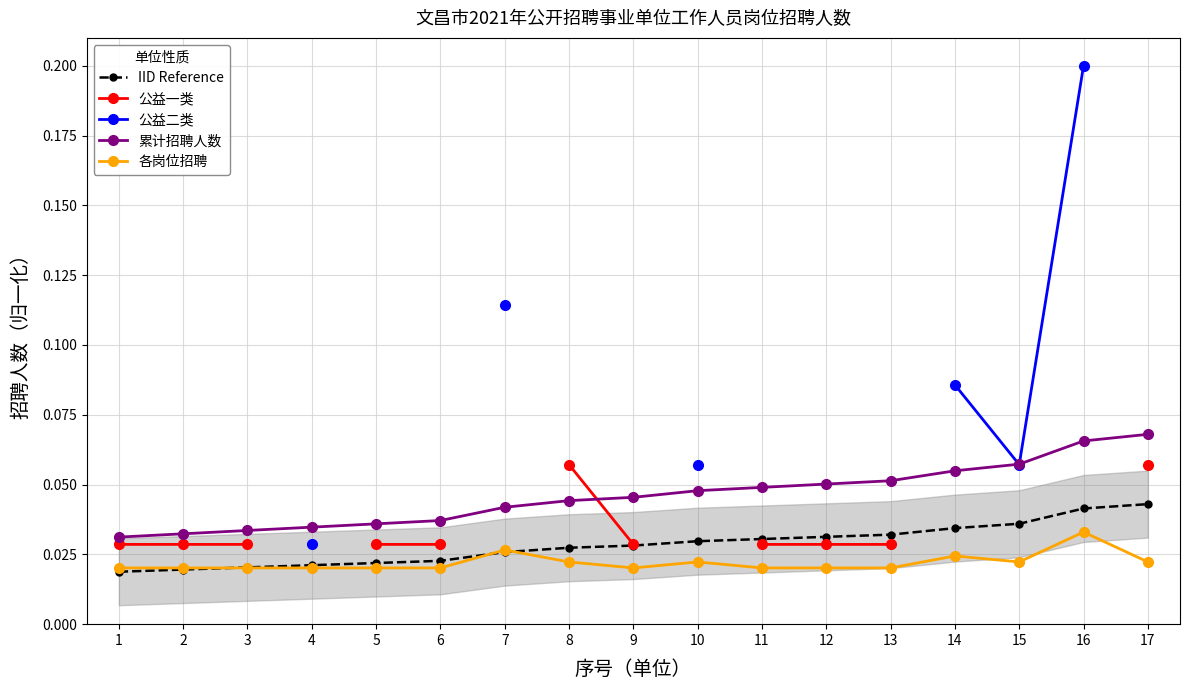

True or false: IID Reference has more than 2 points higher than both neighbors.

False